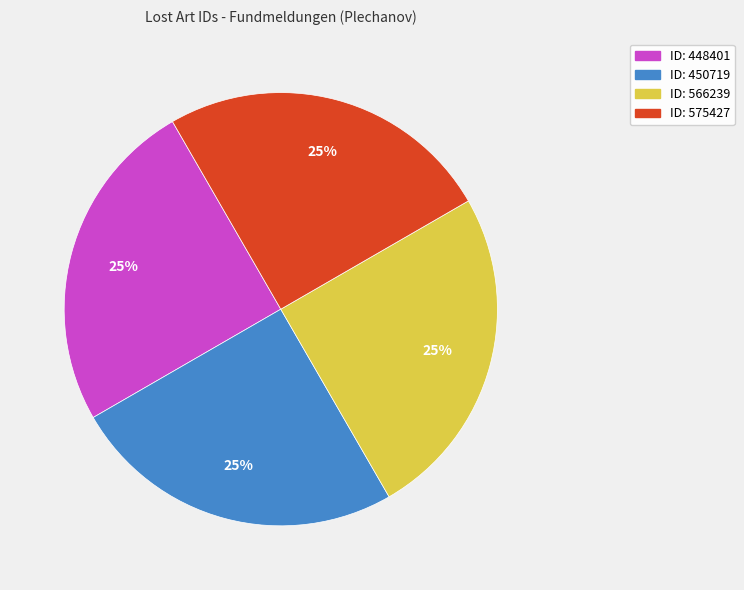

To the nearest percent, what is the average slice percentage?

25%